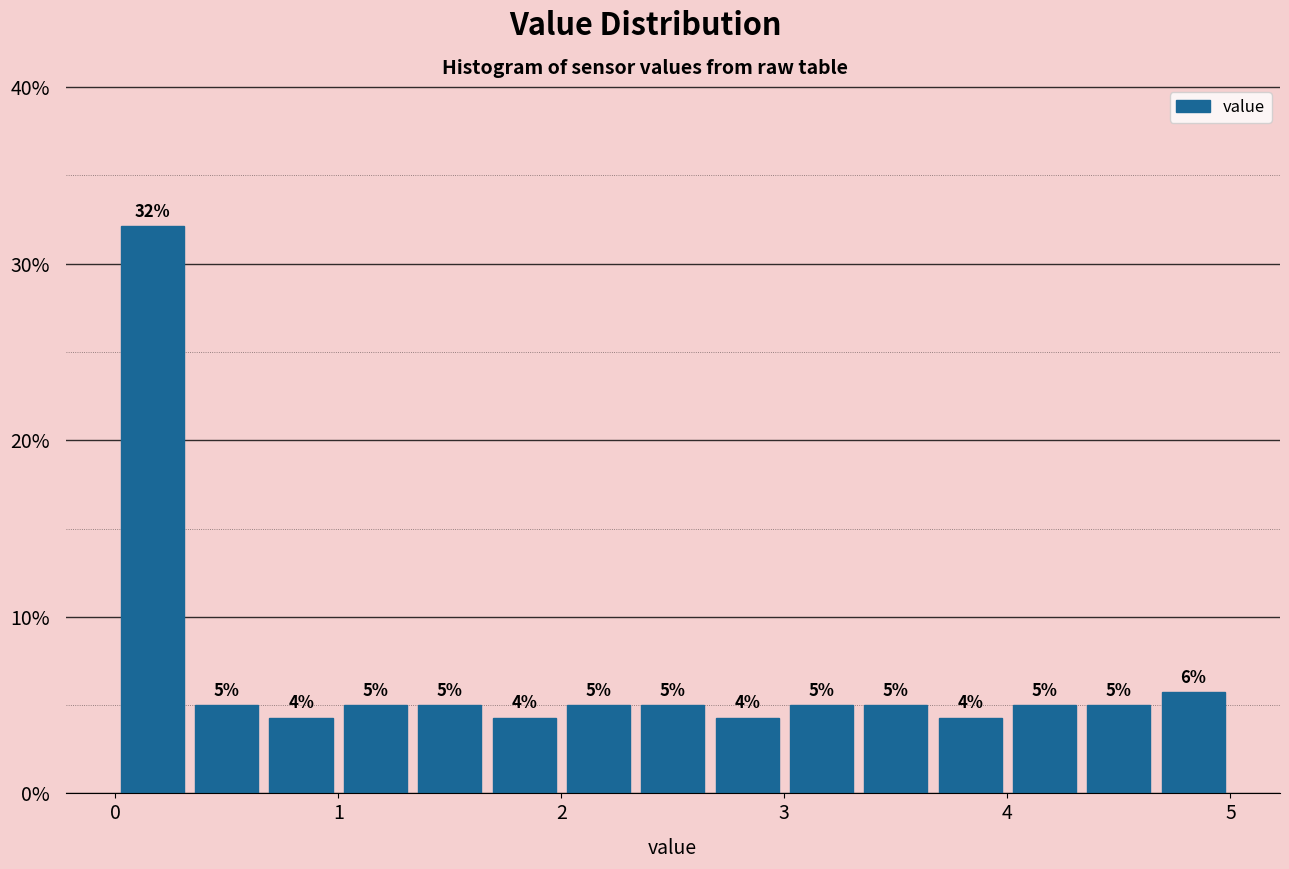

Read against the x-axis, roughly where is the centre of the tallest bar?

0.2